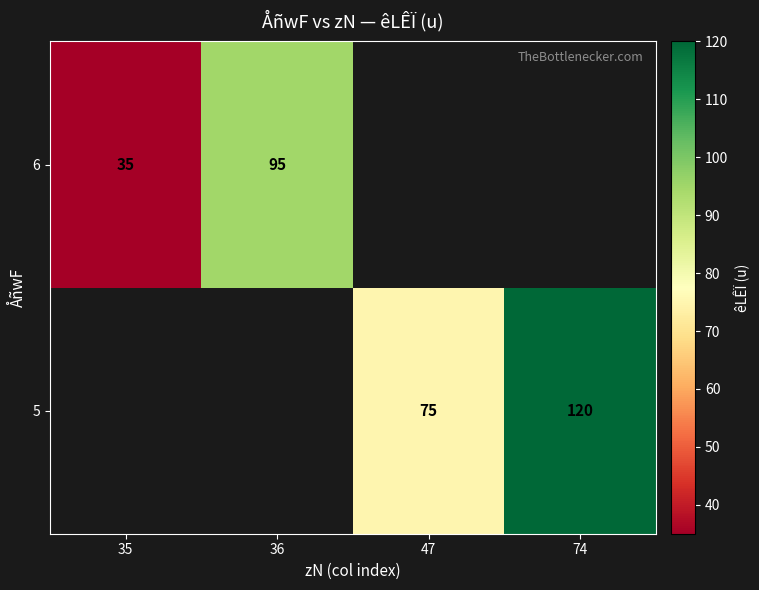

At which category does the chart reach its minimum across all series?

35